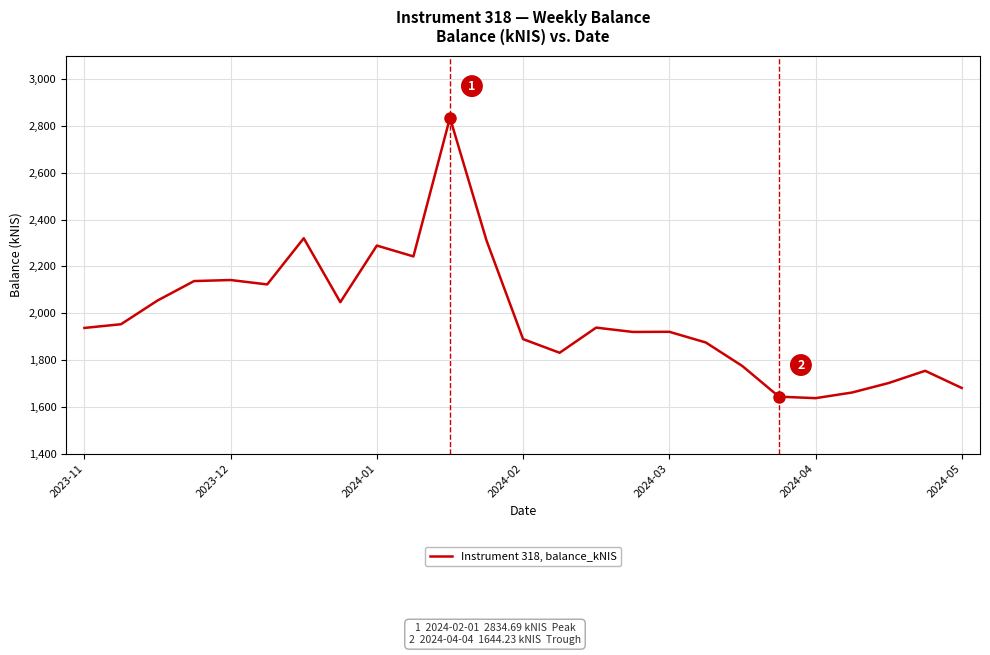

What is the greatest value displayed?

2834.7